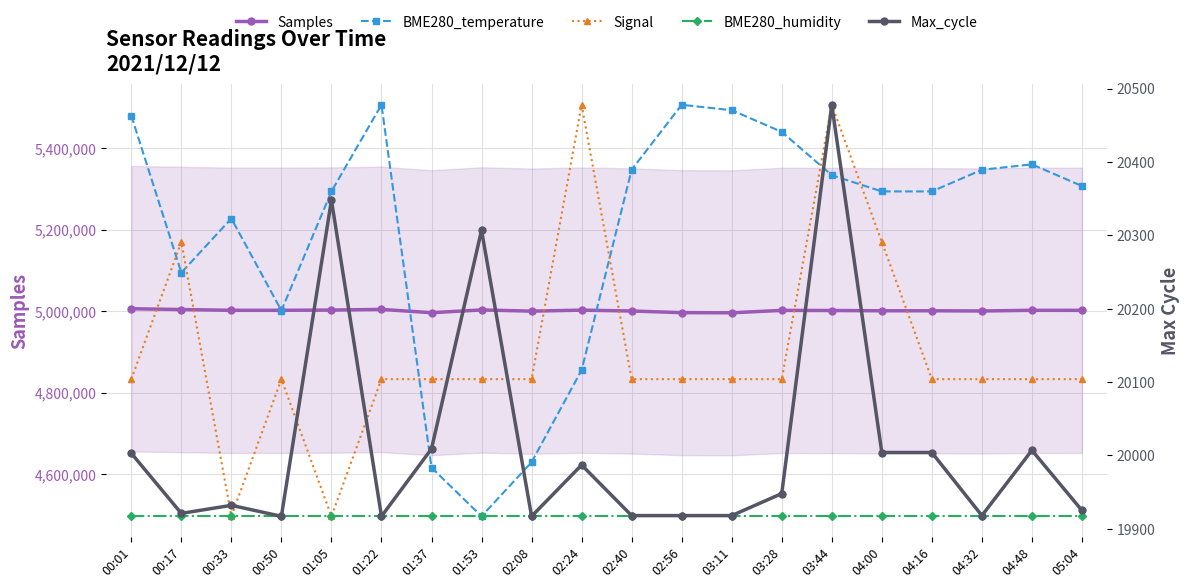

Reading left to right, transcribe all the data shown in this chart.

Samples: 00:01=5006080.0	00:17=5004153.0	00:33=5002216.0	00:50=5002234.0	01:05=5002799.0	01:22=5004431.0	01:37=4996356.0	01:53=5003088.0	02:08=5000185.0	02:24=5002603.0	02:40=5000544.0	02:56=4996435.0	03:11=4996102.0	03:28=5002026.0	03:44=5001709.0	04:00=5001070.0	04:16=5001070.0	04:32=5000544.0	04:48=5002219.0	05:04=5002127.0
BME280_temperature: 00:01=5480103.9	00:17=5094634.3	00:33=5227554.8	00:50=5001589.9	01:05=5294015.1	01:22=5506688.0	01:37=4616120.3	01:53=4496491.8	02:08=4629412.4	02:24=4855377.3	02:40=5347183.3	02:56=5506688.0	03:11=5493395.9	03:28=5440227.7	03:44=5333891.3	04:00=5294015.1	04:16=5294015.1	04:32=5347183.3	04:48=5360475.4	05:04=5307307.2
Signal: 00:01=4833223.9	00:17=5169955.9	00:33=4496491.8	00:50=4833223.9	01:05=4496491.8	01:22=4833223.9	01:37=4833223.9	01:53=4833223.9	02:08=4833223.9	02:24=5506688.0	02:40=4833223.9	02:56=4833223.9	03:11=4833223.9	03:28=4833223.9	03:44=5506688.0	04:00=5169955.9	04:16=4833223.9	04:32=4833223.9	04:48=4833223.9	05:04=4833223.9
BME280_humidity: 00:01=4496491.8	00:17=4496491.8	00:33=4496491.8	00:50=4496491.8	01:05=4496491.8	01:22=4496491.8	01:37=4496491.8	01:53=4496491.8	02:08=4496491.8	02:24=4496491.8	02:40=4496491.8	02:56=4496491.8	03:11=4496491.8	03:28=4496491.8	03:44=4496491.8	04:00=4496491.8	04:16=4496491.8	04:32=4496491.8	04:48=4496491.8	05:04=4496491.8
Max_cycle: 00:01=20003.0	00:17=19921.0	00:33=19932.0	00:50=19917.0	01:05=20348.0	01:22=19917.0	01:37=20009.0	01:53=20307.0	02:08=19917.0	02:24=19987.0	02:40=19918.0	02:56=19918.0	03:11=19918.0	03:28=19948.0	03:44=20478.0	04:00=20004.0	04:16=20004.0	04:32=19918.0	04:48=20007.0	05:04=19925.0